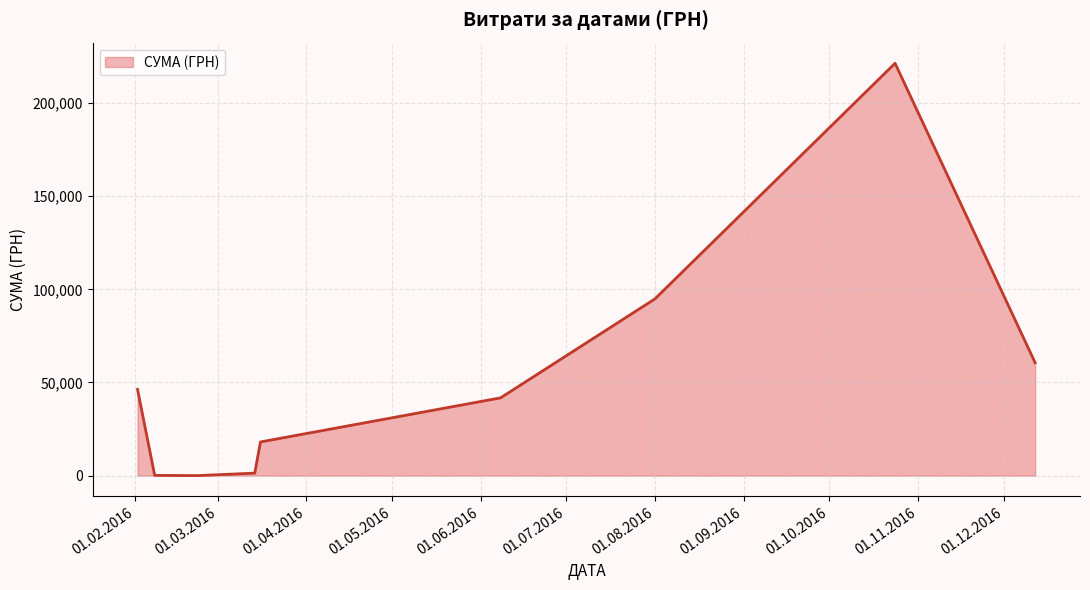

What is the difference between the maximum and minimum values?

221347.3